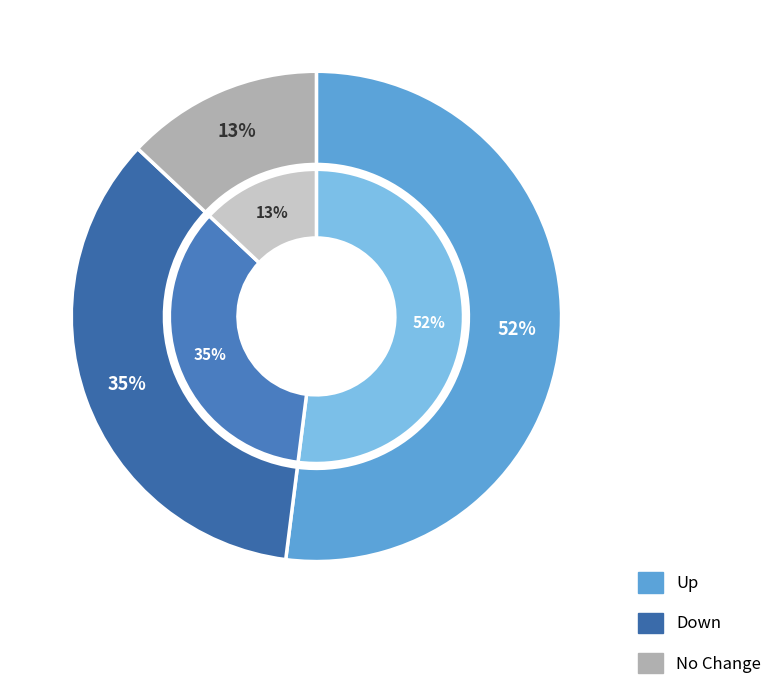

The down slice represents 40% of the pie. True or false?

False